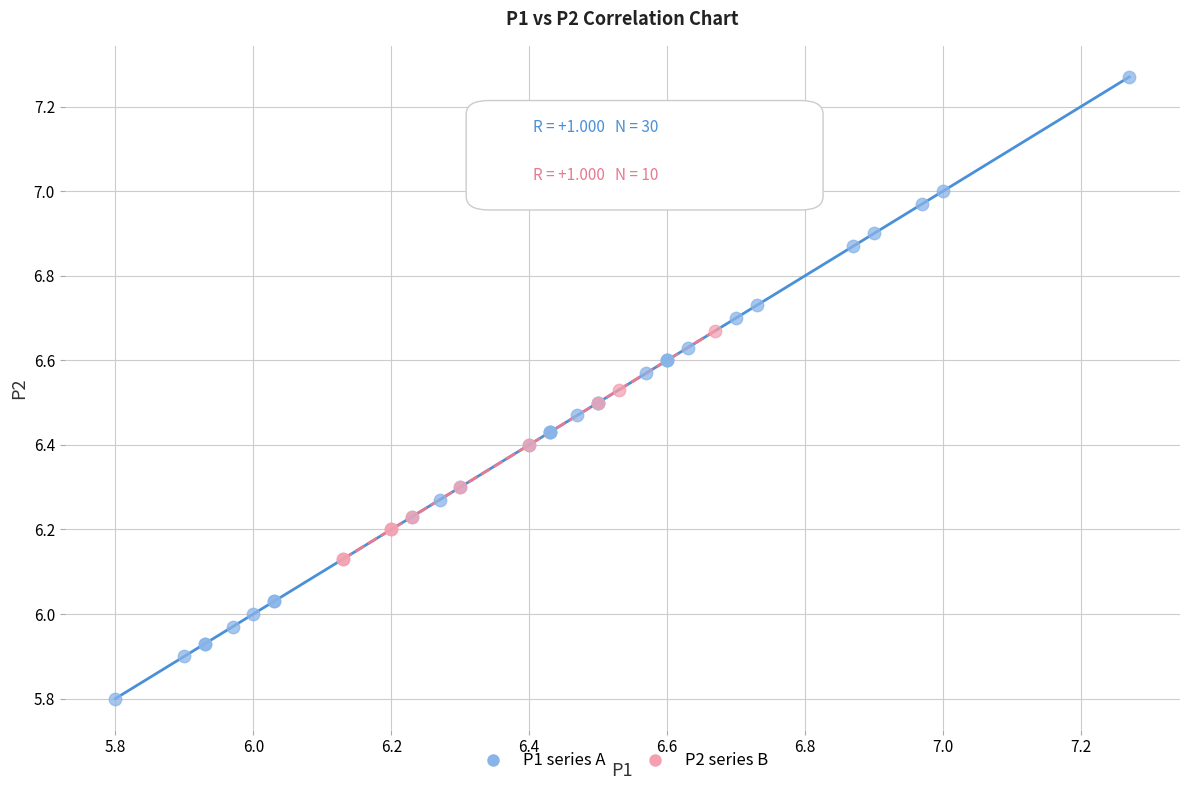

Which series has the largest Y range (max minus min)?

P1 series A